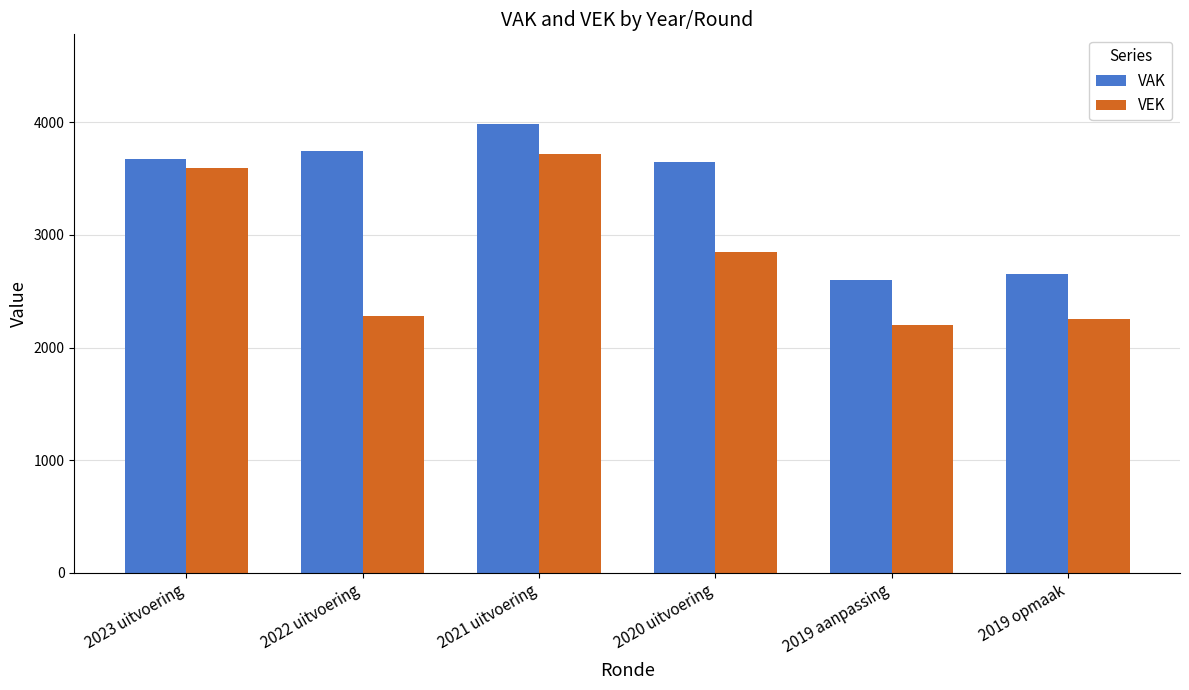

Reading right to left, what are all the values shown in this chart?

VAK: 2019 opmaak=2651	2019 aanpassing=2603	2020 uitvoering=3647	2021 uitvoering=3985	2022 uitvoering=3742	2023 uitvoering=3678
VEK: 2019 opmaak=2251	2019 aanpassing=2203	2020 uitvoering=2847	2021 uitvoering=3717	2022 uitvoering=2277	2023 uitvoering=3597